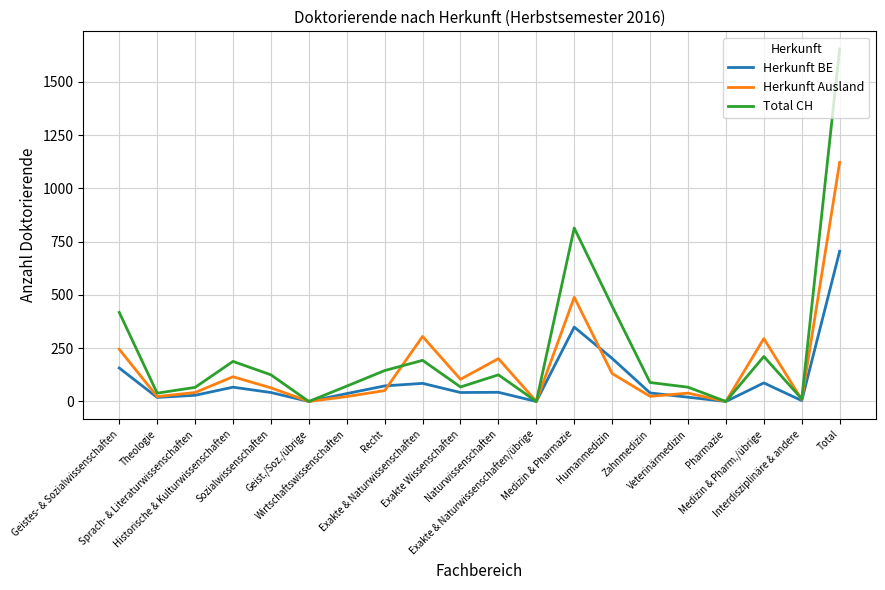

What is the greatest value displayed?

1654